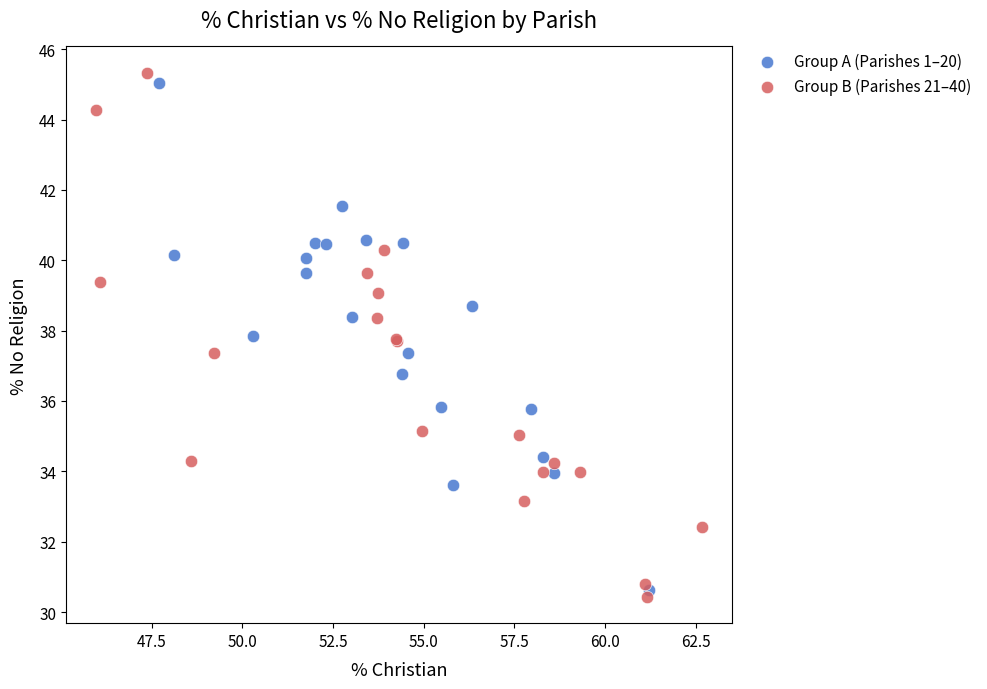

Which series contains the highest Y value?

Group B (Parishes 21–40)